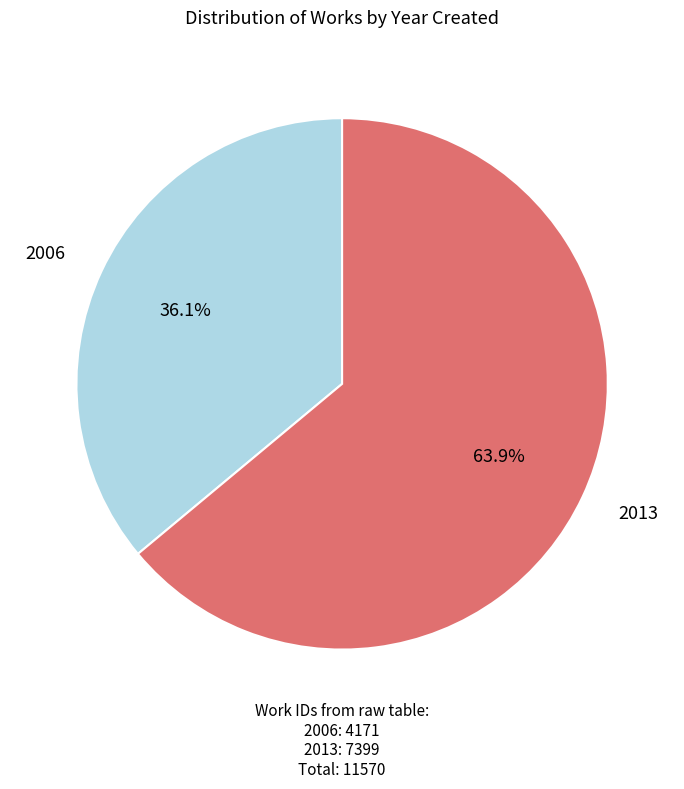

To the nearest percent, what is the difference between the largest and smallest slice percentages?

28%